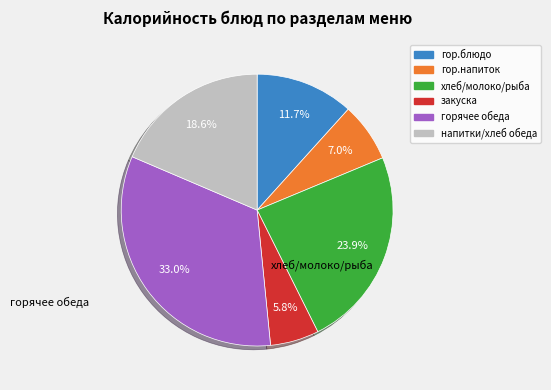

Does закуска account for over 50% of the chart?

No